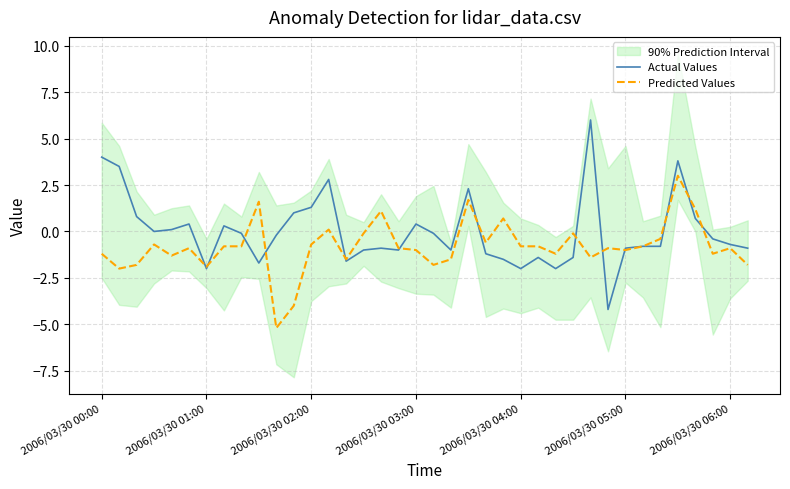

Is it true that Actual Values equals -2.0 at 2006/03/30 01:00?

True